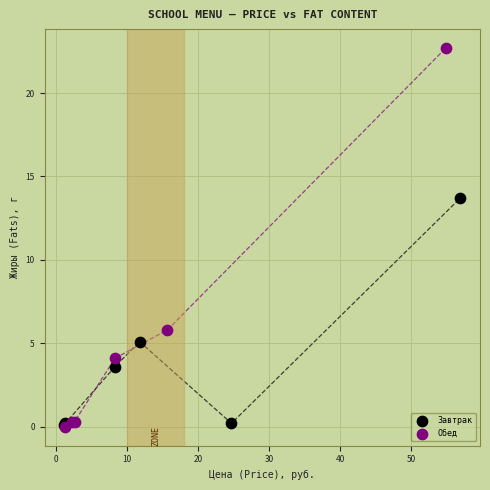

Which series reaches the maximum Y coordinate?

Обед